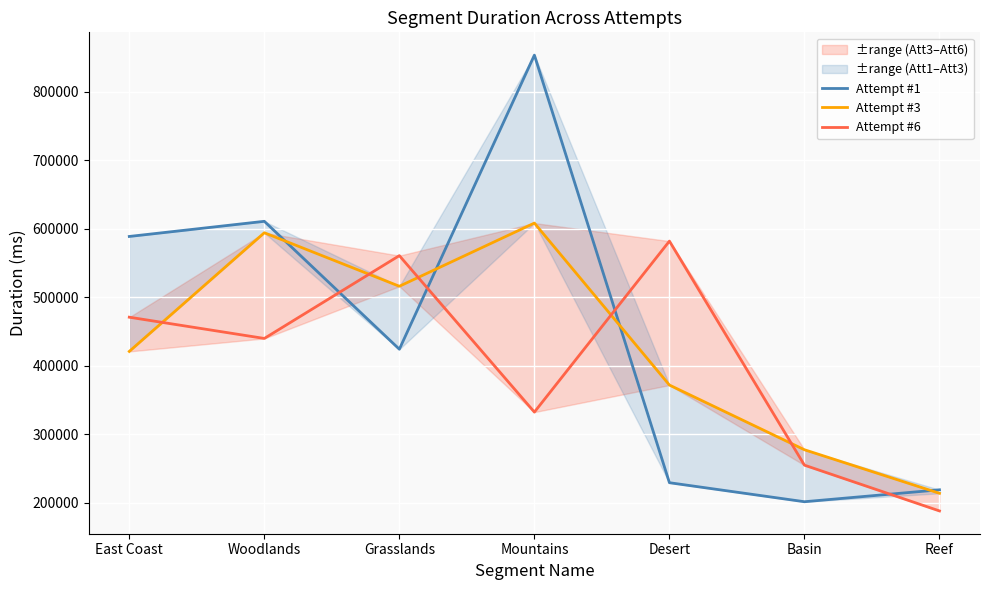

Count the number of data series in this chart.

3